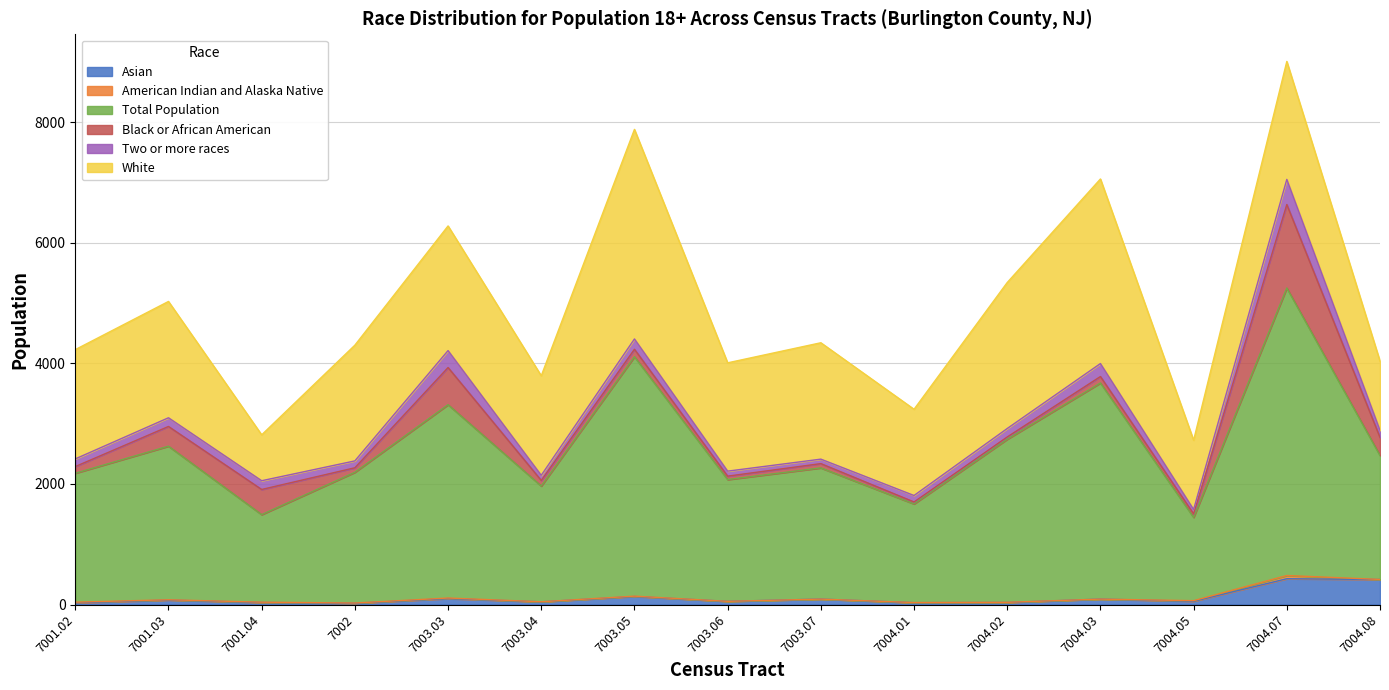

What is the label of the 11th point from the right?

7003.03